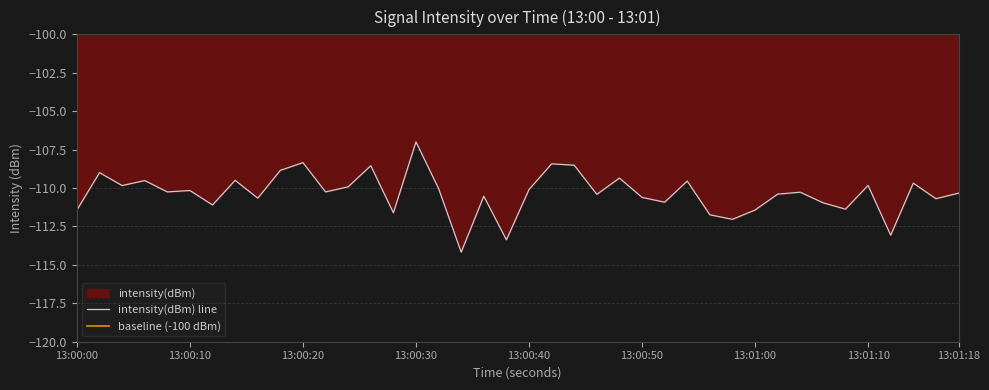

What position from the right is 13:01:00?

10